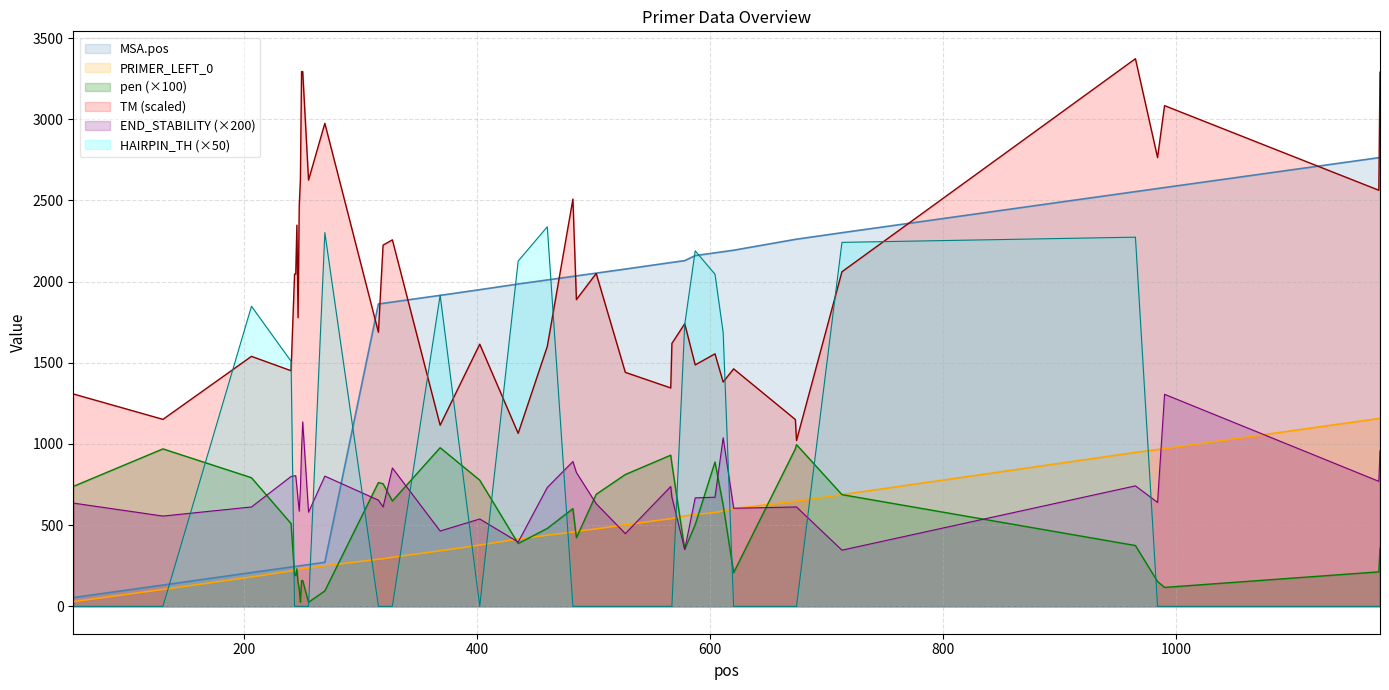

What is the sum of all PRIMER_LEFT_0_HAIRPIN_TH values?

24211.5